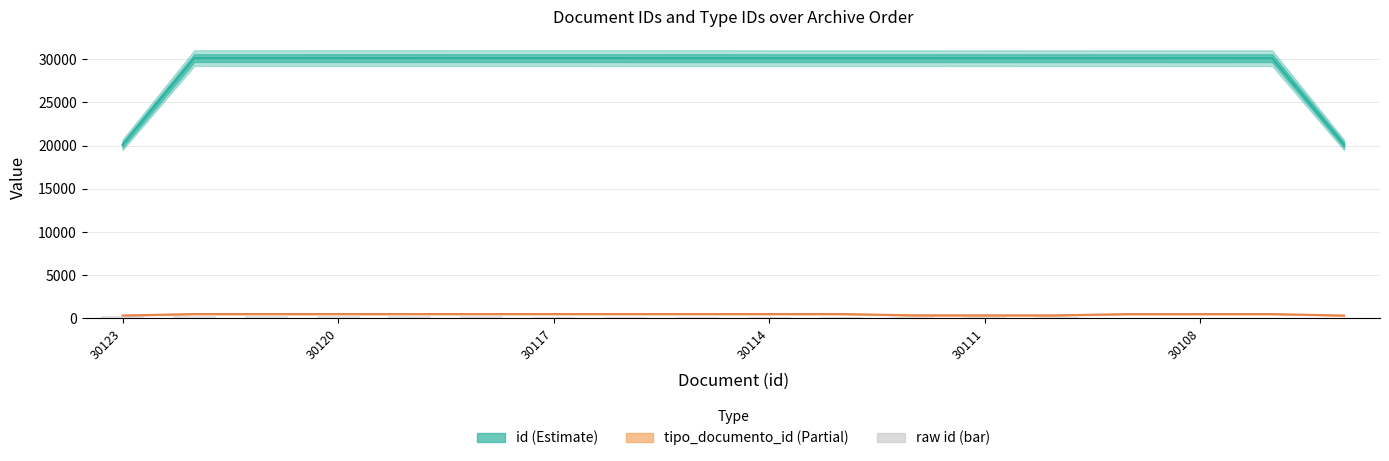

What is the lowest value of the id (Estimate) series?

20071.0